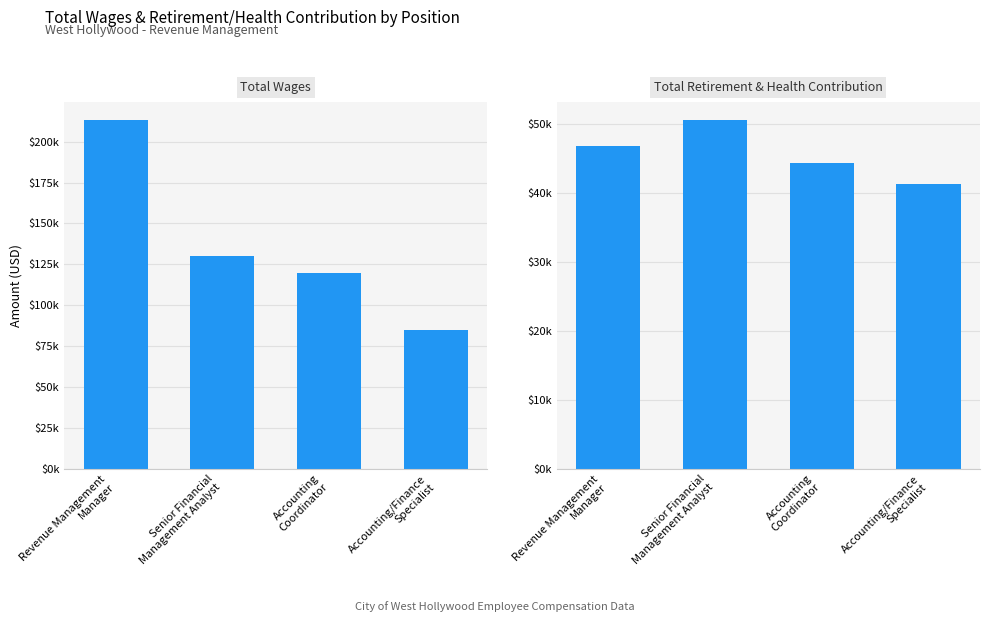

Which series has the largest total across all categories?

Total Wages